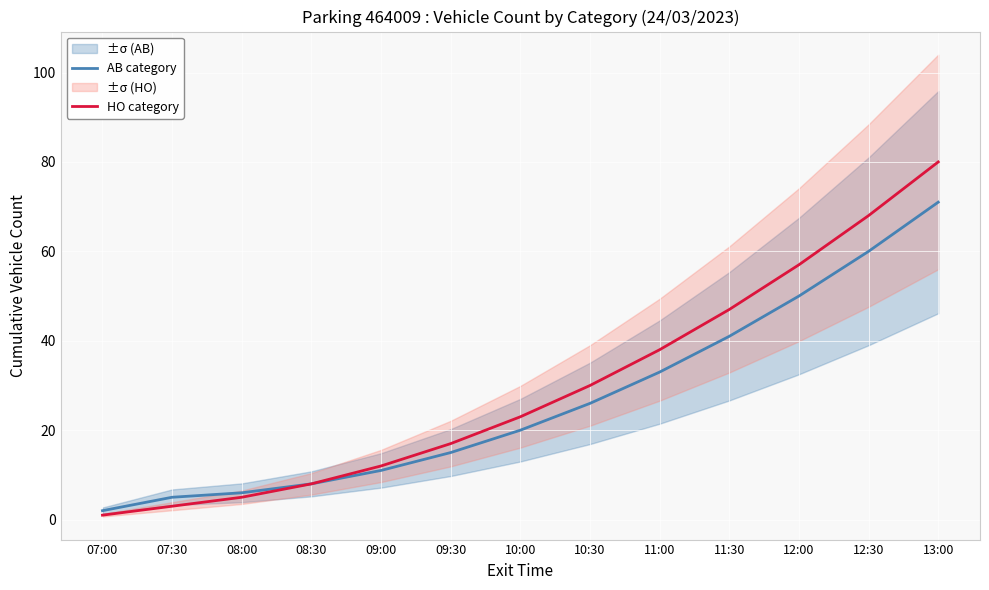

Reading left to right, list all the values displayed in this chart.

AB category: 2	5	6	8	11	15	20	26	33	41	50	60	71
HO category: 1	3	5	8	12	17	23	30	38	47	57	68	80